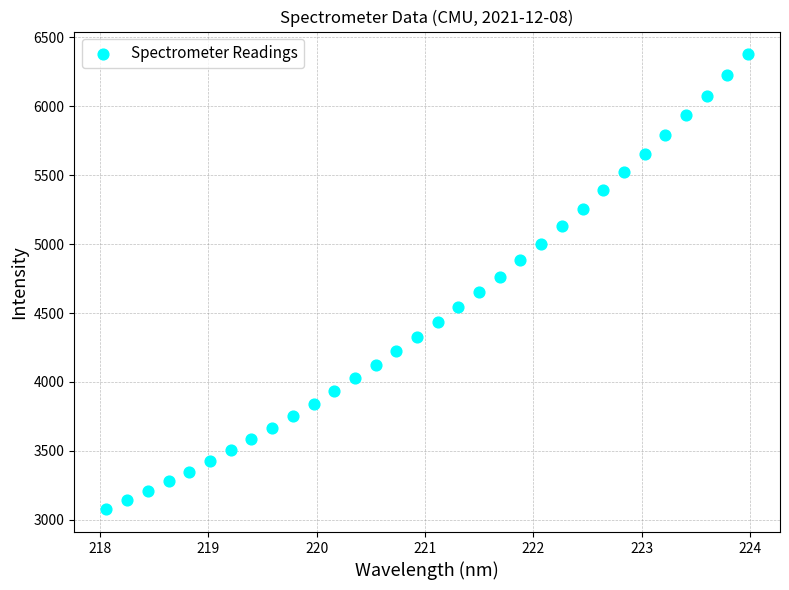

What is the range of Y values (max minus min)?

3302.5